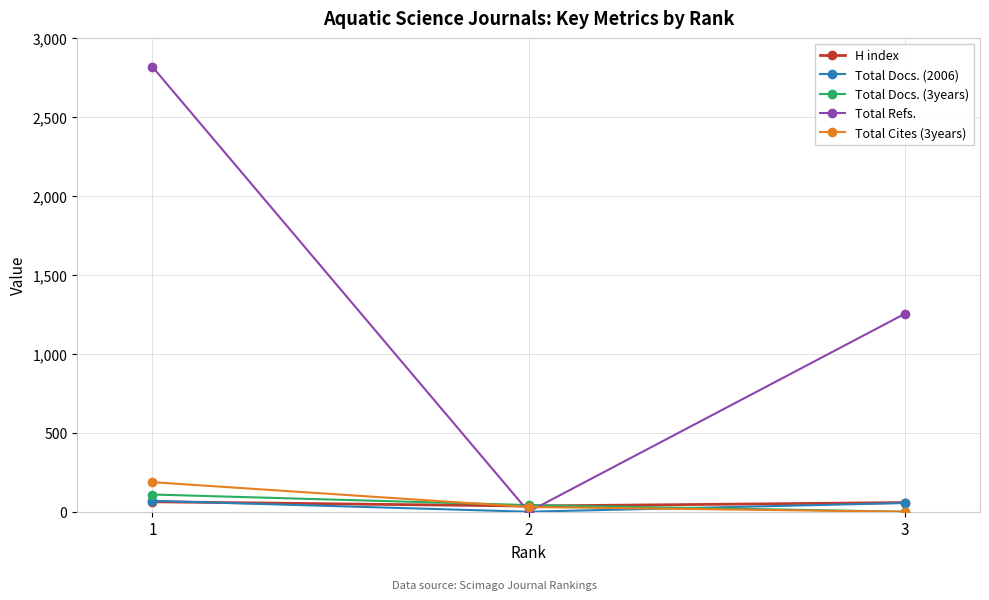

Which category has the lowest value in the Total Docs. (3years) series?

3